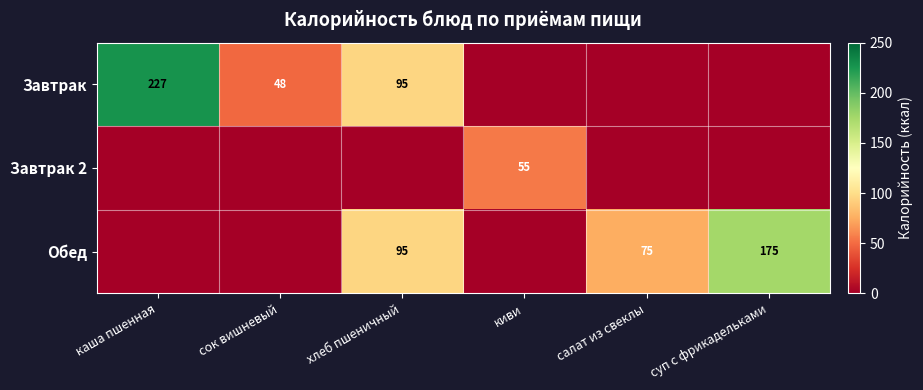

The Обед series shows 75 at салат из свеклы. True or false?

True